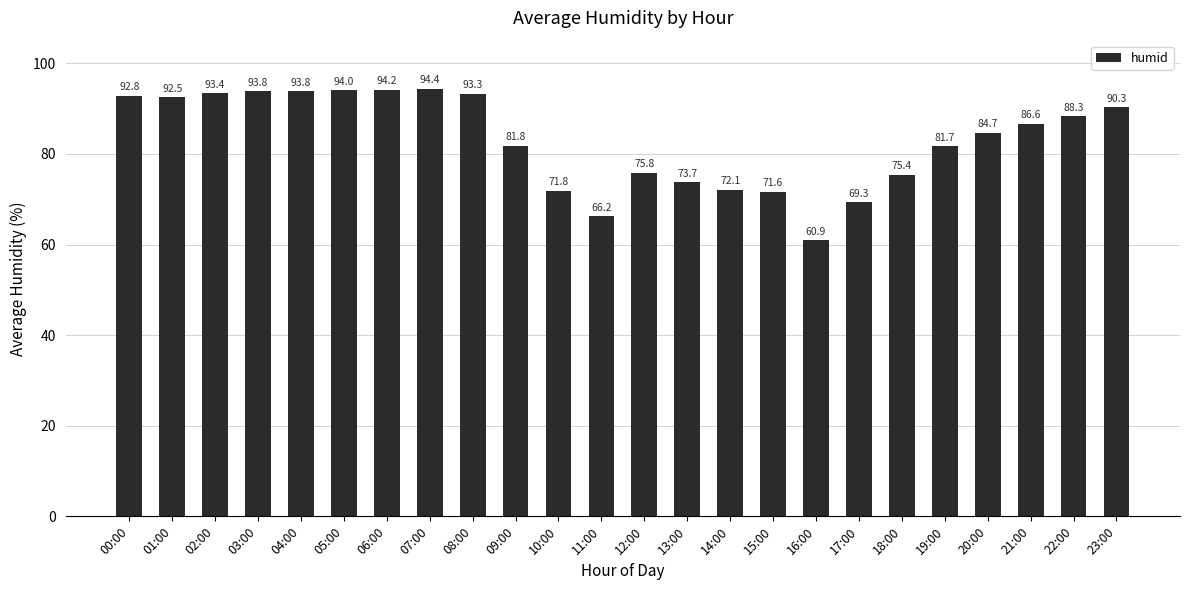

The chart shows a value of 75.8 at 12:00. True or false?

True